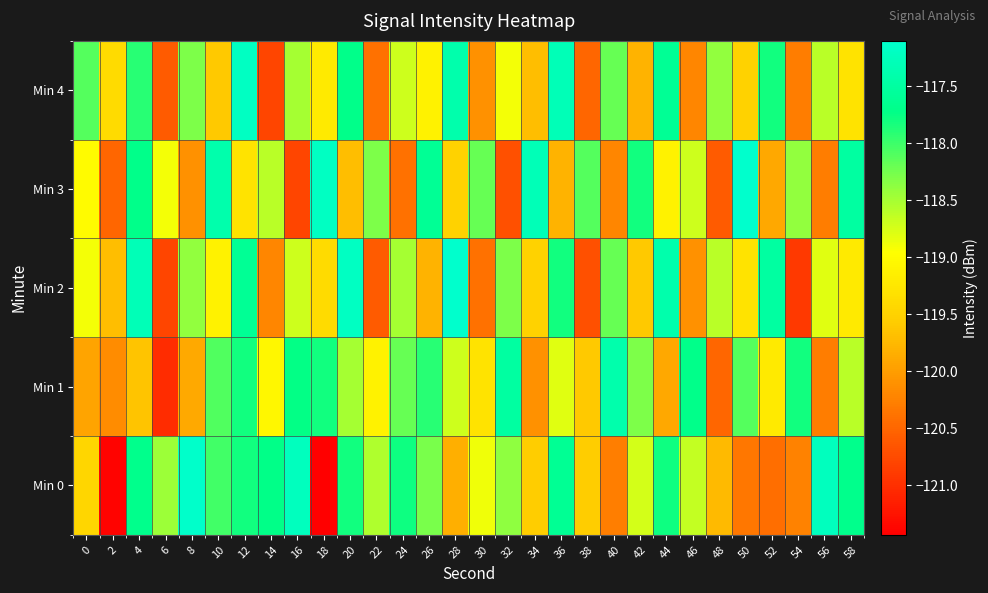

At which category is the sum across all series the highest?

12